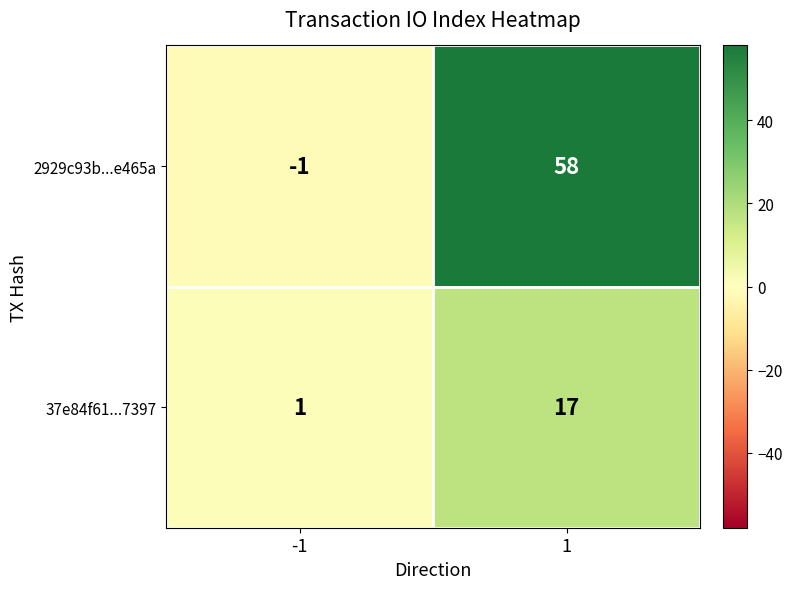

What is the highest value of the 37e84f61...7397 series?

17